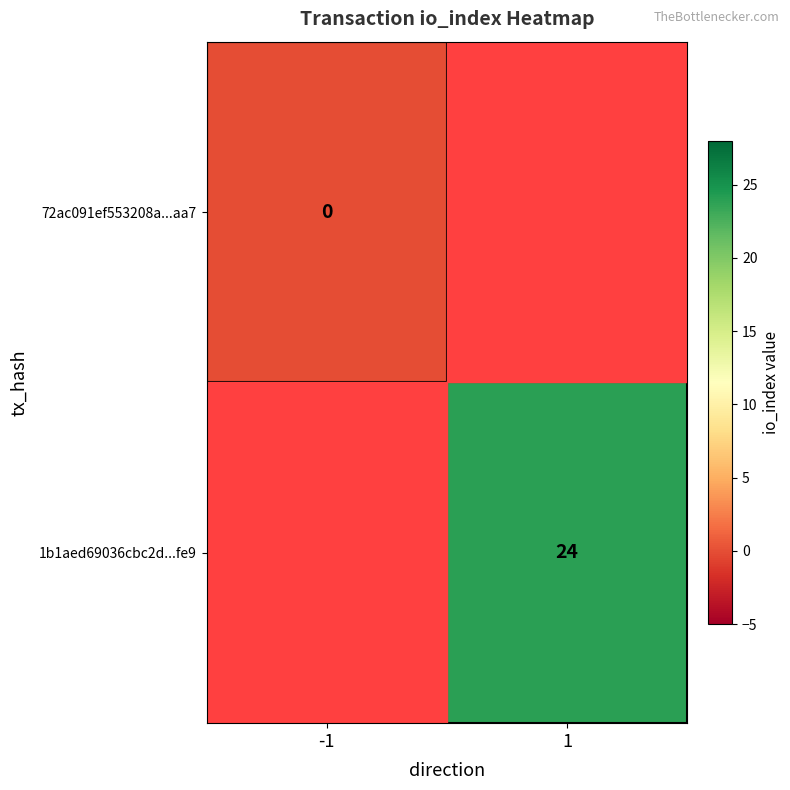

Is it true that 1b1aed69036cbc2d...fe9 equals 9 at 1?

False